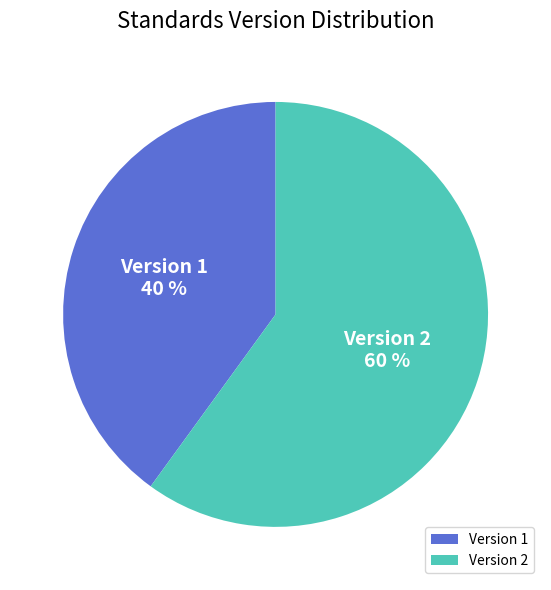

Rank the categories by value from highest to lowest.

Version 2, Version 1